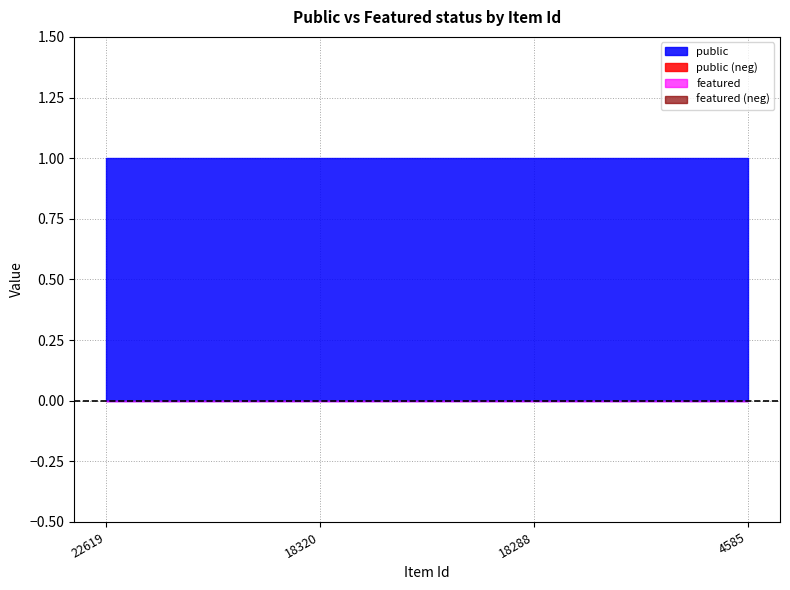

True or false: public has a value of 2 at 18288.

False